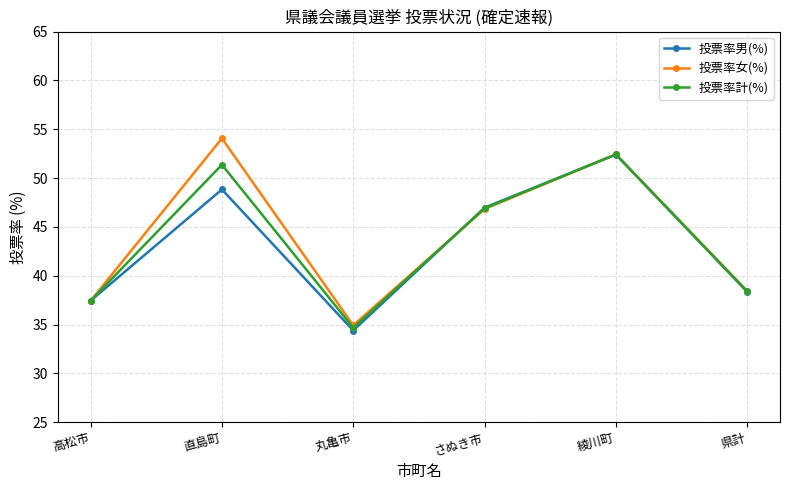

Which series has the largest range (max minus min)?

投票率女(%)